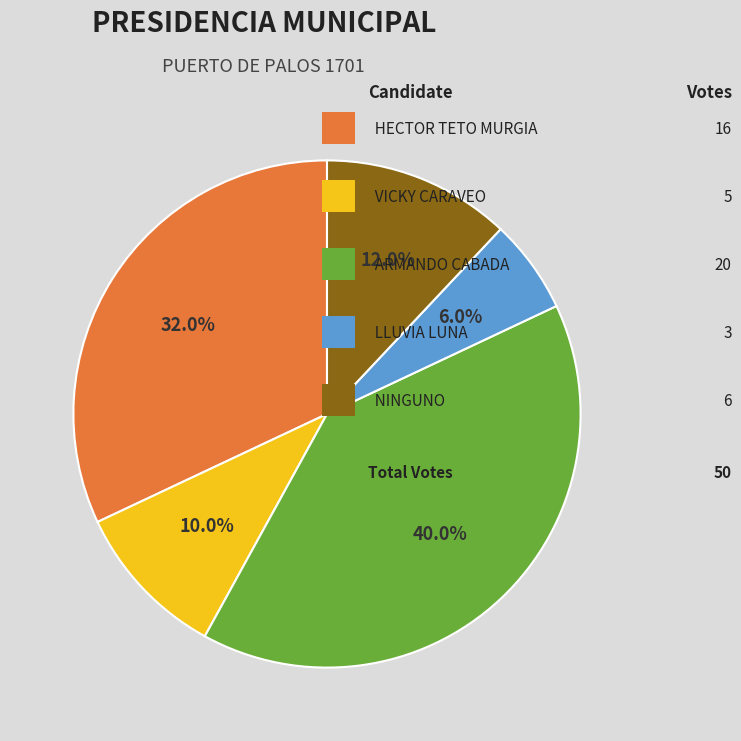

Is there a majority slice in this chart?

No